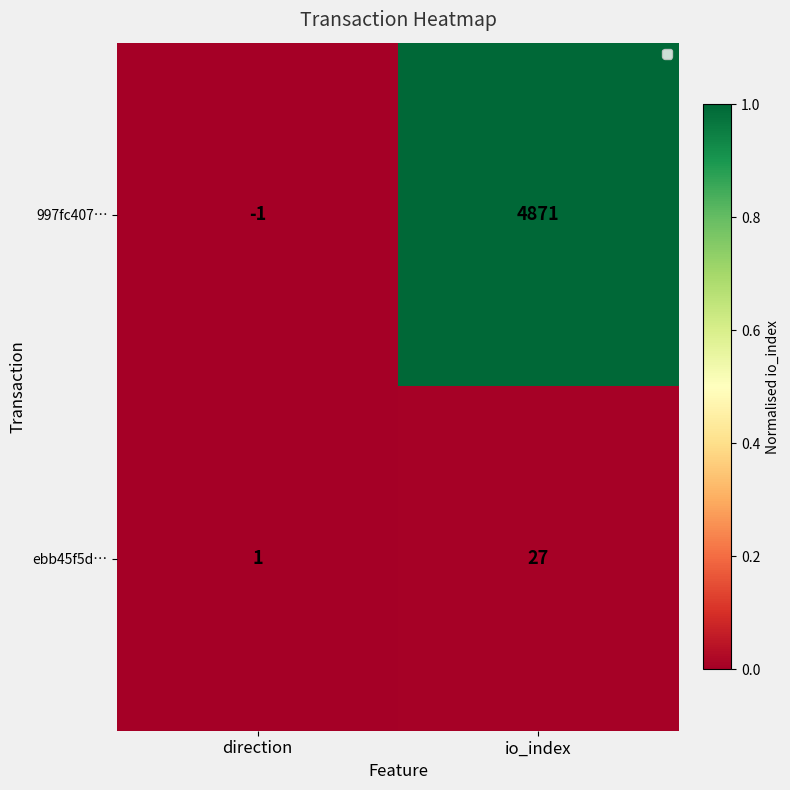

Read the ebb45f5d… value at io_index.

27